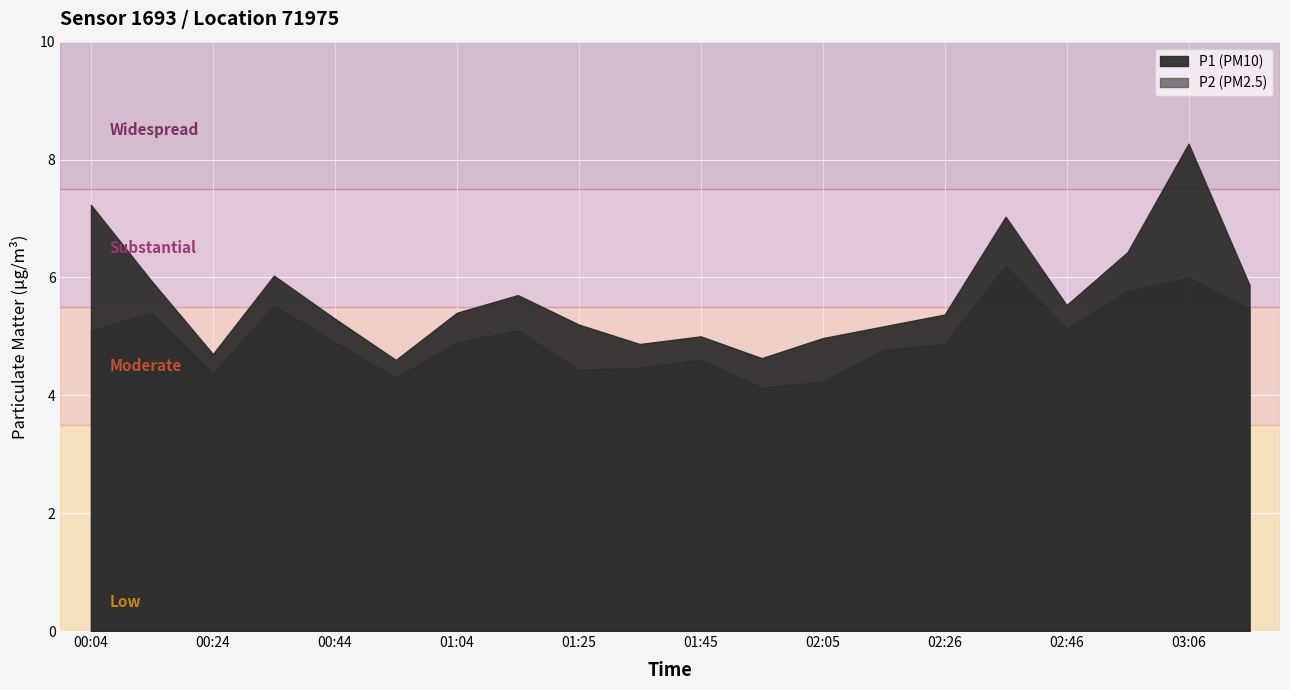

Reading right to left, list all the values displayed in this chart.

P1: 5.9	8.3	6.4	5.5	7.0	5.4	5.2	5.0	4.6	5.0	4.9	5.2	5.7	5.4	4.6	5.3	6.0	4.7	5.9	7.2
P2: 5.5	6.0	5.8	5.1	6.2	4.9	4.8	4.2	4.1	4.6	4.5	4.4	5.1	4.9	4.3	4.9	5.5	4.4	5.4	5.1